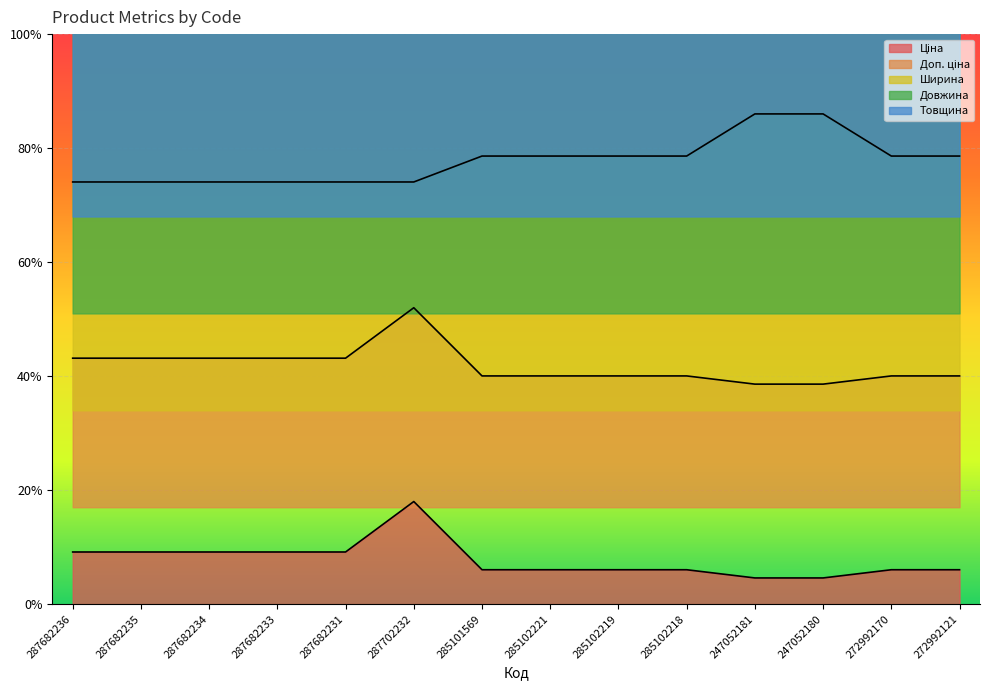

Reading left to right, transcribe all the data shown in this chart.

Ціна: 0.1	0.1	0.1	0.1	0.1	0.2	0.1	0.1	0.1	0.1	0.0	0.0	0.1	0.1
Доп. ціна: 0.4	0.4	0.4	0.4	0.4	0.5	0.4	0.4	0.4	0.4	0.4	0.4	0.4	0.4
Ширина: 0.7	0.7	0.7	0.7	0.7	0.7	0.8	0.8	0.8	0.8	0.9	0.9	0.8	0.8
Довжина: 1.2	1.2	1.2	1.2	1.2	1.2	1.1	1.1	1.1	1.1	1.1	1.1	1.1	1.1
Товщина: 1.5	1.5	1.5	1.5	1.5	1.5	1.5	1.5	1.5	1.5	1.5	1.5	1.5	1.5